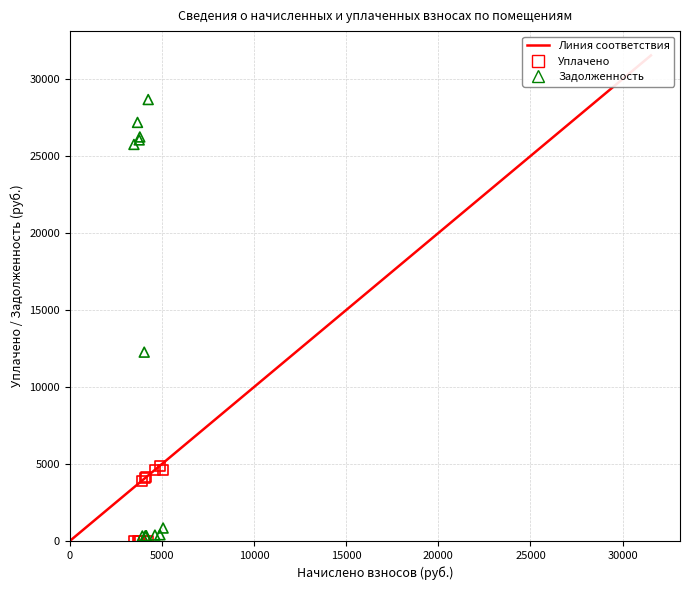

Across all series, what Y value is closest to 14335?

12265.7